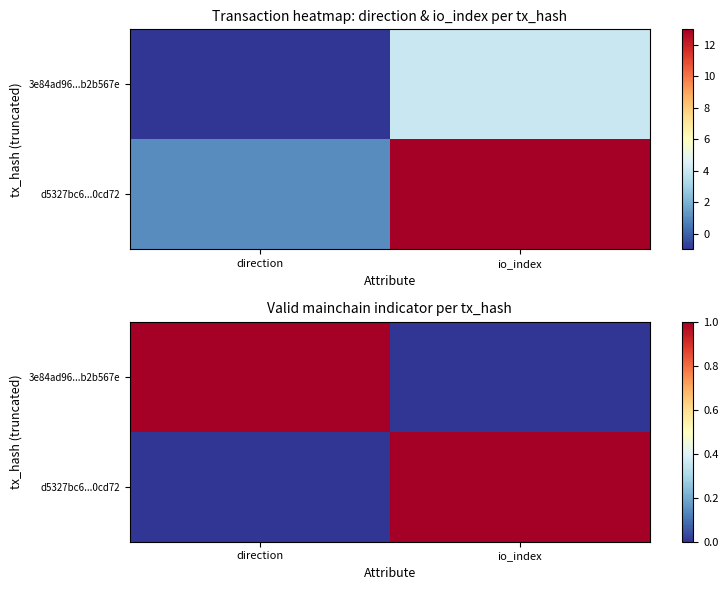

What is the sum of the d5327bc6...0cd72 values at io_index and direction?

1